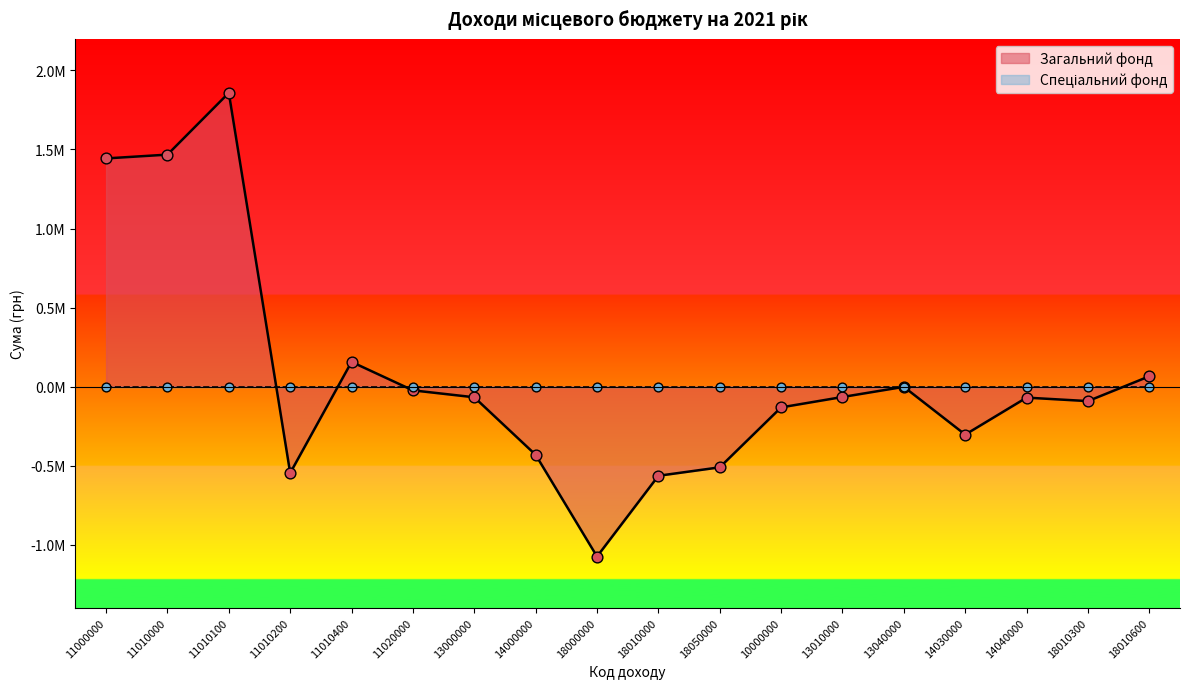

What is the change in value from 18010300 to 18010600?

+157000